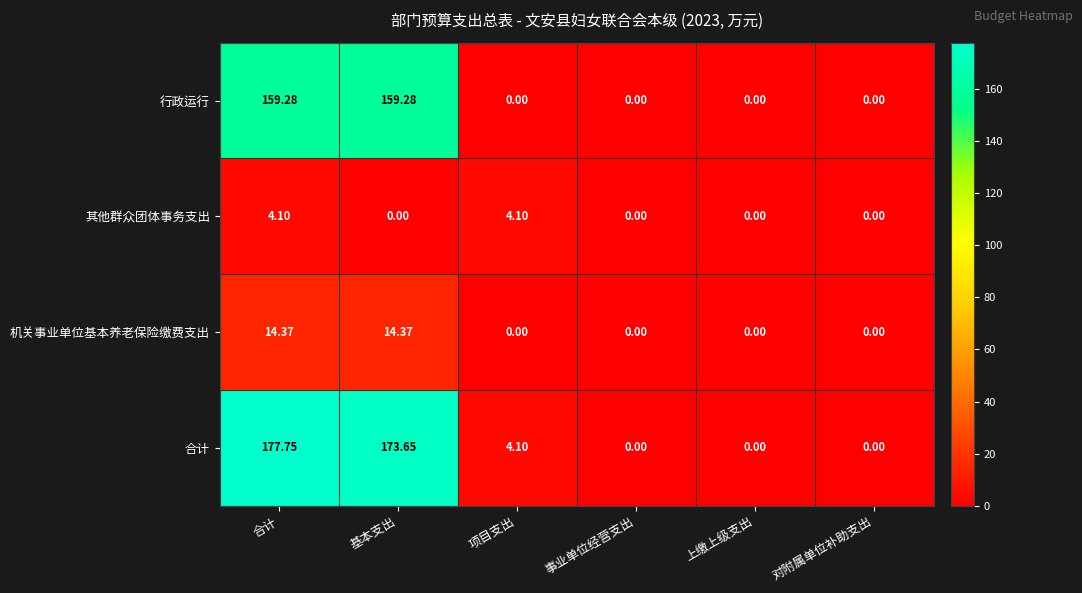

At which category is the sum across all series the highest?

合计